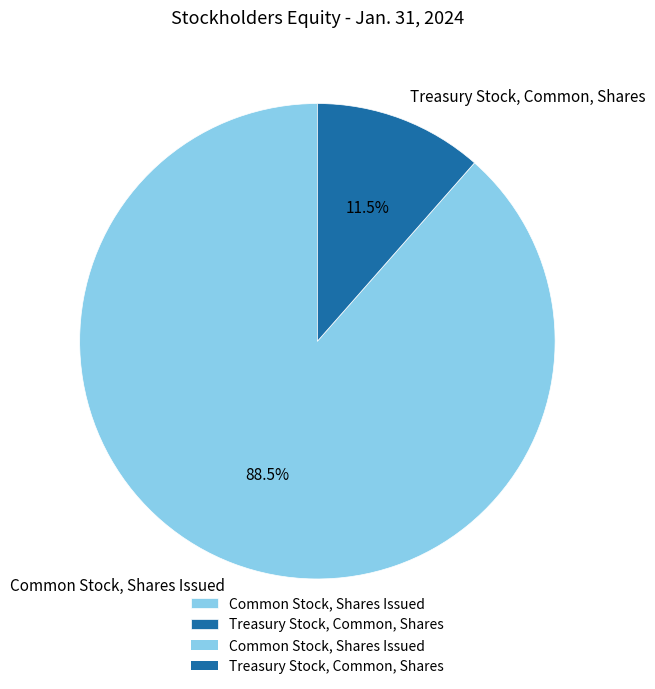

To the nearest percent, what is the difference between the largest and smallest slice percentages?

77%